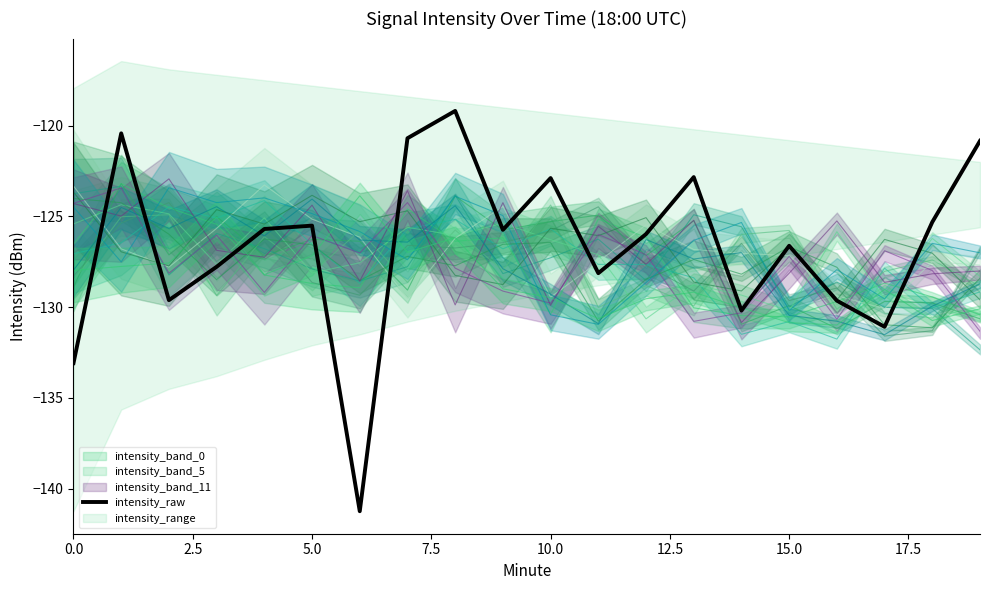

Which label corresponds to the largest value in the chart?

1